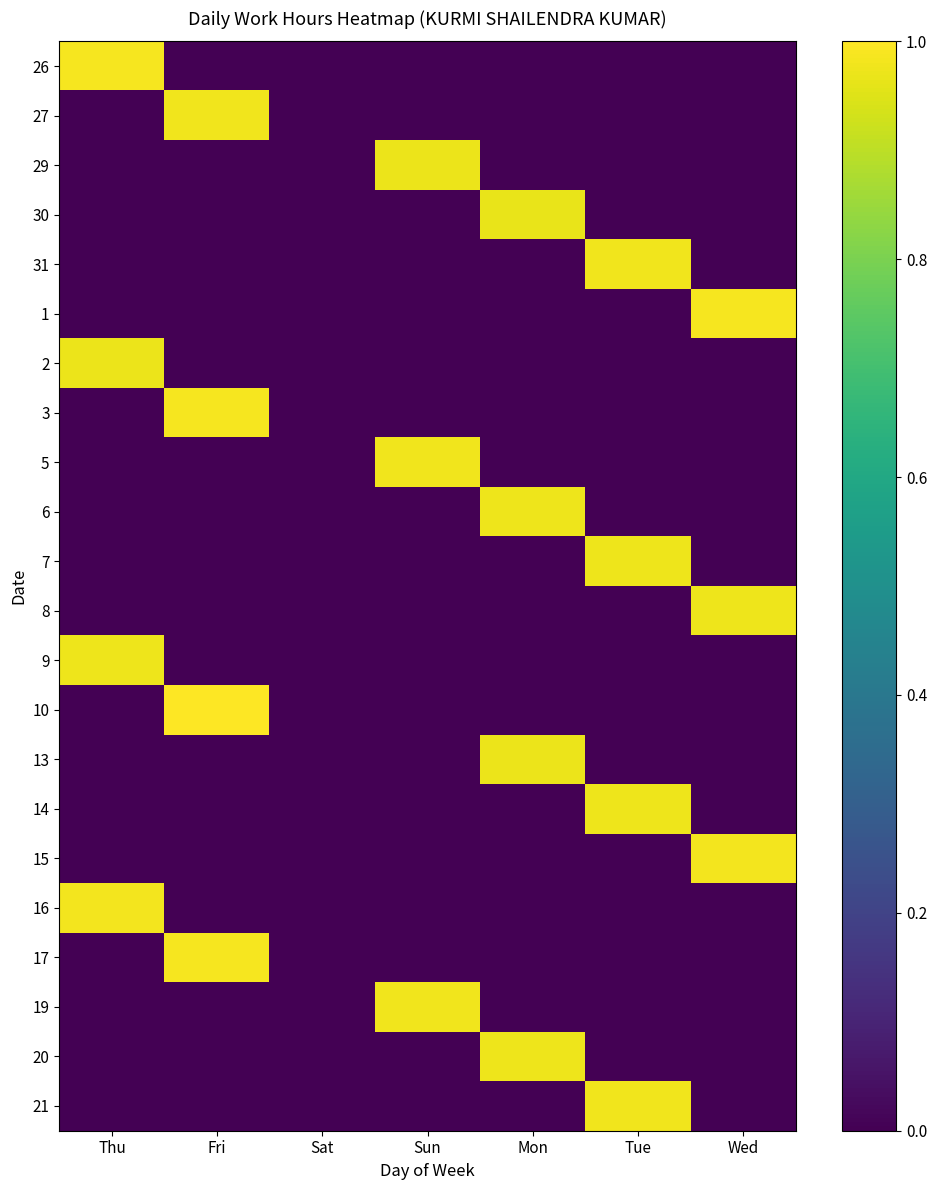

How many data points does each series have?

7